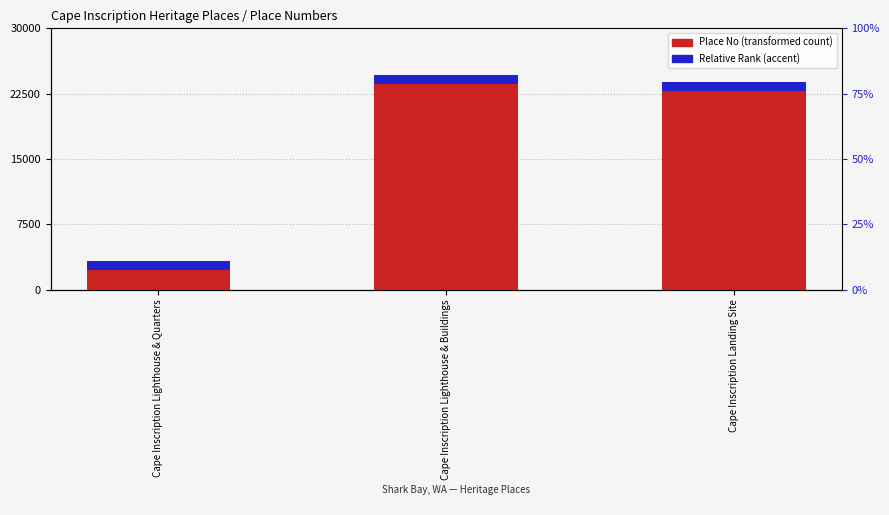

Reading left to right, extract all data points from this chart.

Place No: Cape Inscription Lighthouse & Quarters=3261	Cape Inscription Lighthouse & Buildings=24591	Cape Inscription Landing Site=23848
Relative Rank (accent): Cape Inscription Lighthouse & Quarters=1000	Cape Inscription Lighthouse & Buildings=1000	Cape Inscription Landing Site=1000